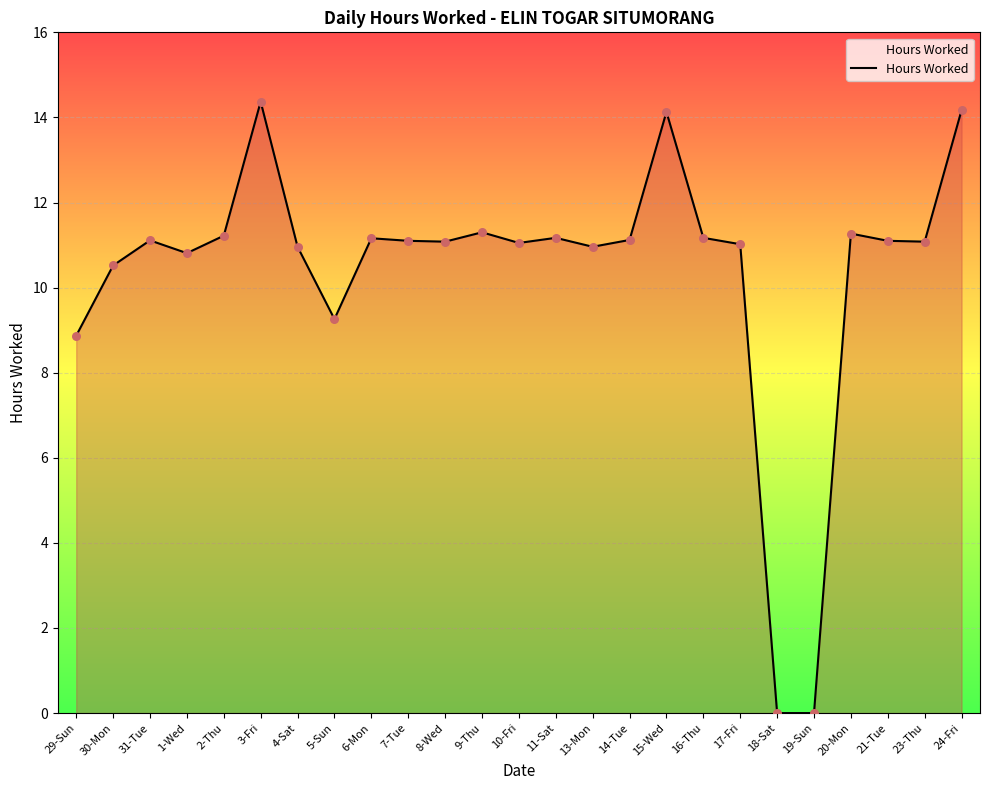

What is the change in value from 29-Sun to 16-Thu?

+2.3